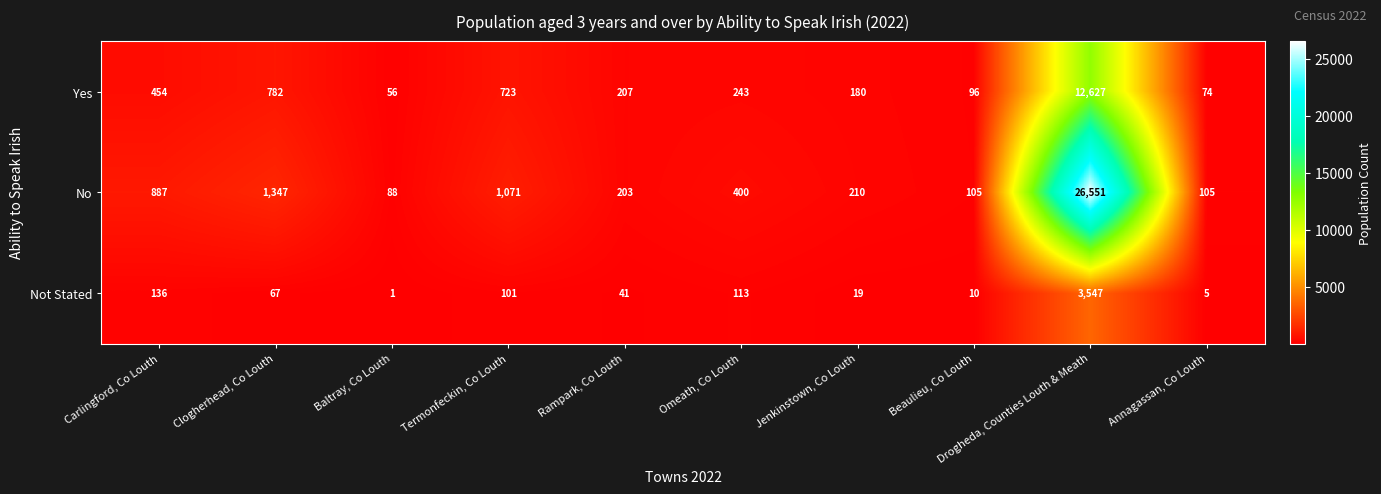

Count the number of categories in the chart.

10